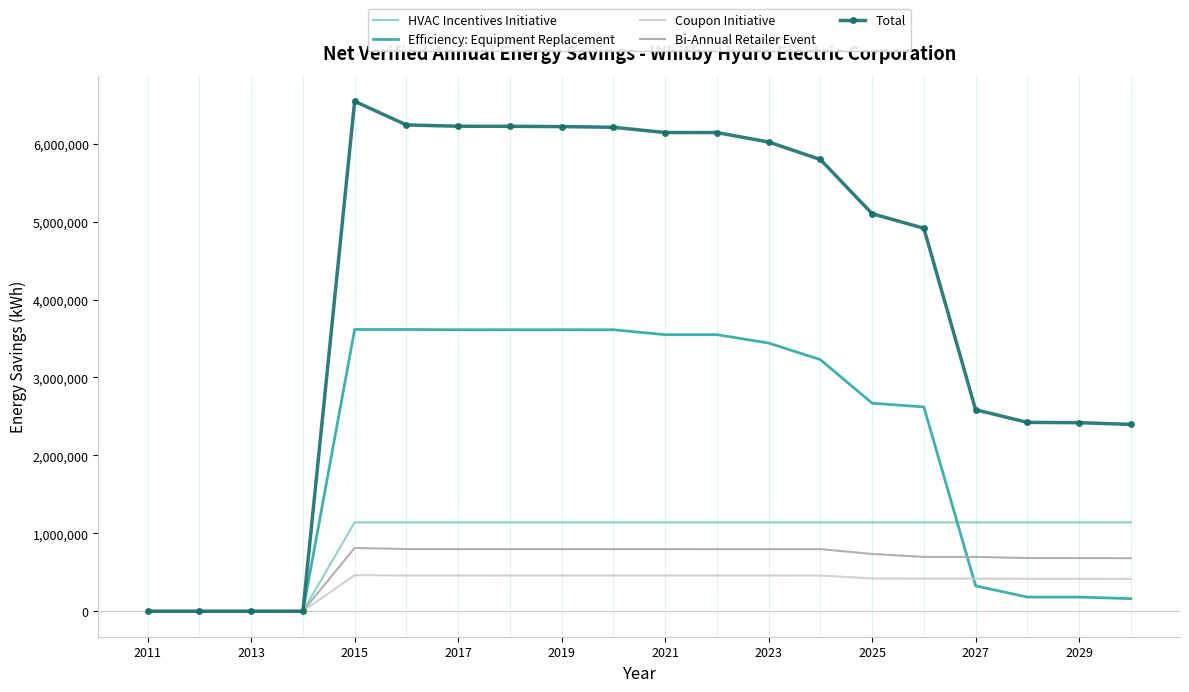

True or false: Bi-Annual Retailer Event and Efficiency: Equipment Replacement cross at least once.

True